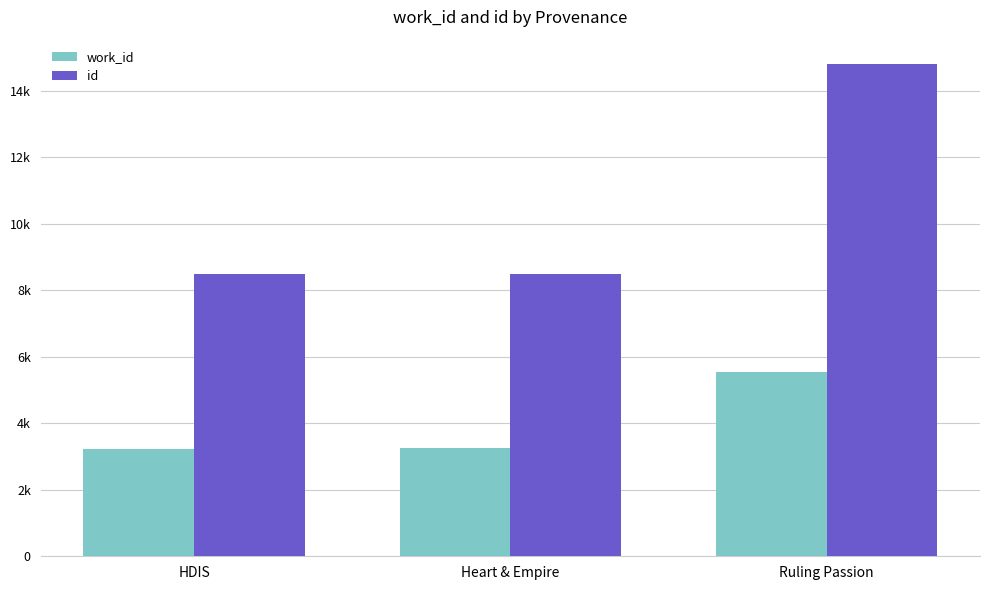

Which series changed the most between HDIS and Heart & Empire?

id